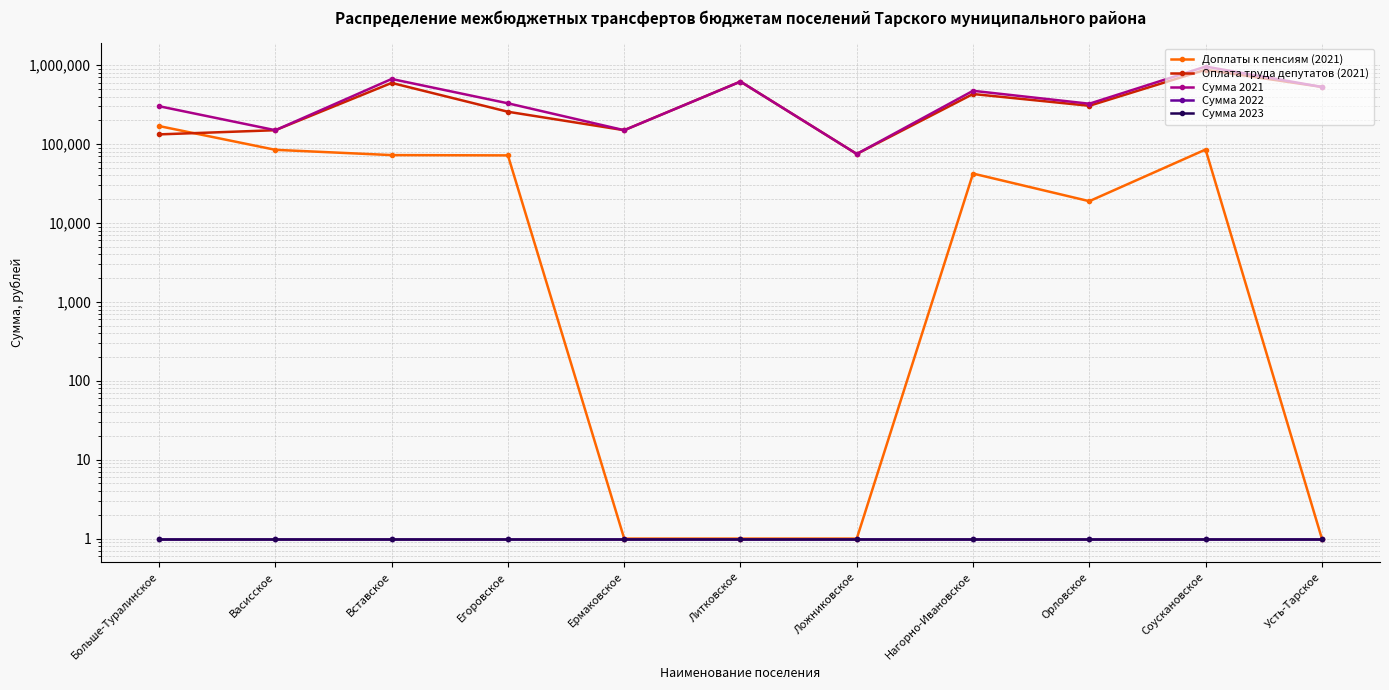

True or false: Сумма 2023 and Сумма 2021 cross at least once.

False